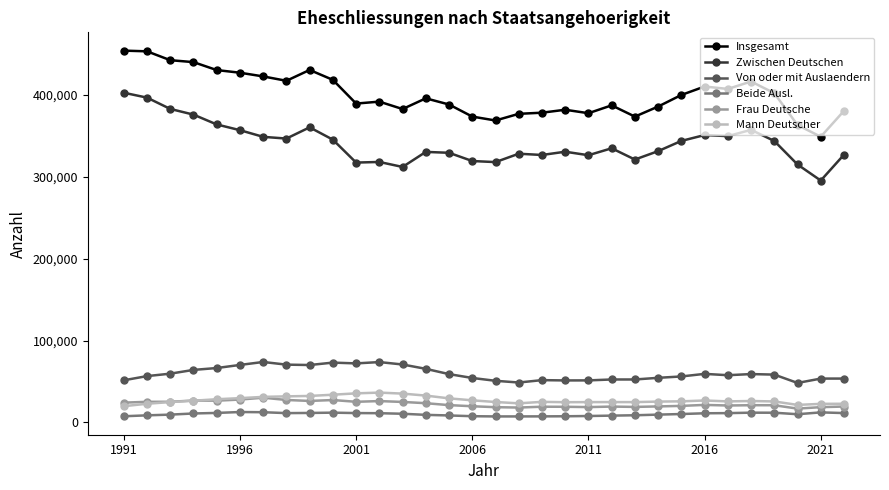

True or false: Frau Deutsche and Insgesamt intersect in this chart.

False